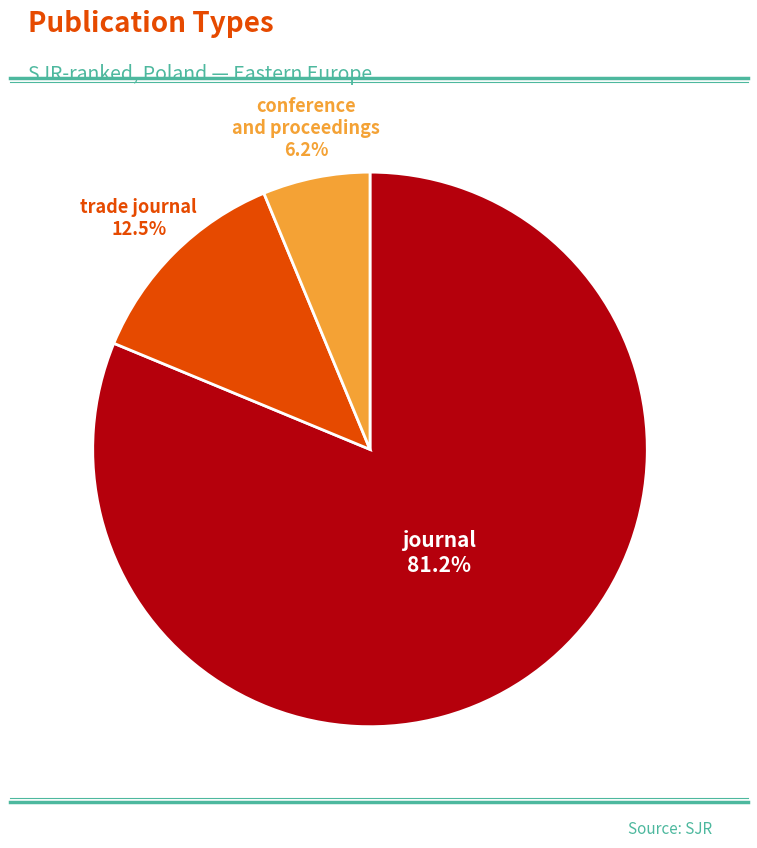

Does any single category account for the majority?

Yes